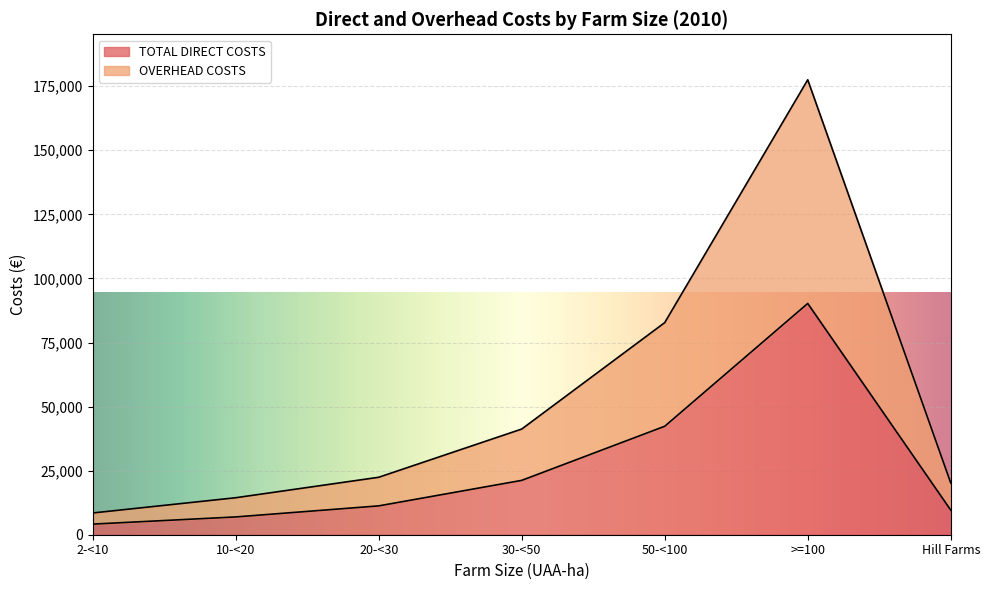

List the labels in order of OVERHEAD COSTS value, smallest first.

2-<10, 10-<20, Hill Farms, 20-<30, 30-<50, 50-<100, >=100